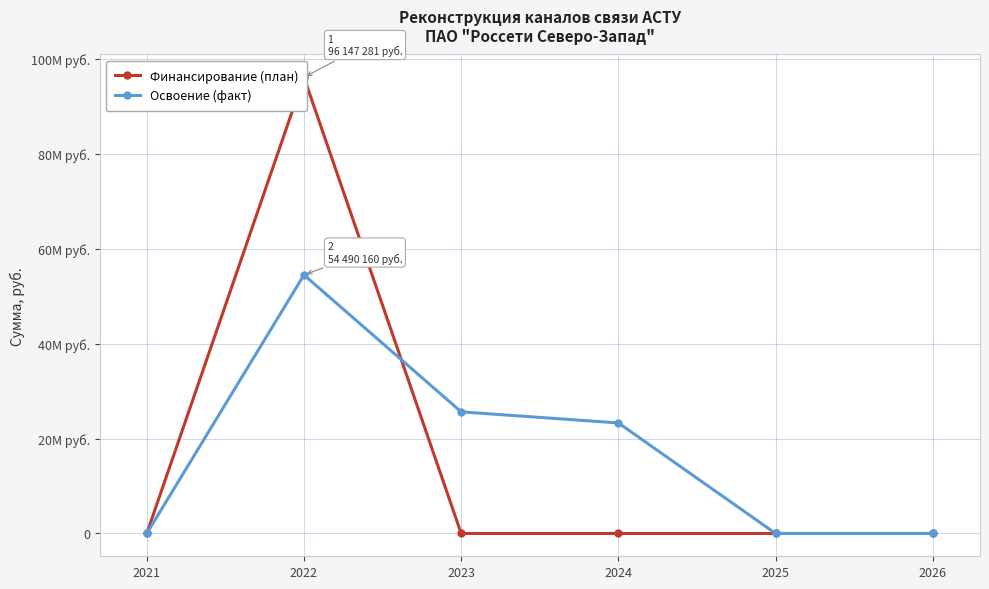

Count the number of categories in the chart.

6